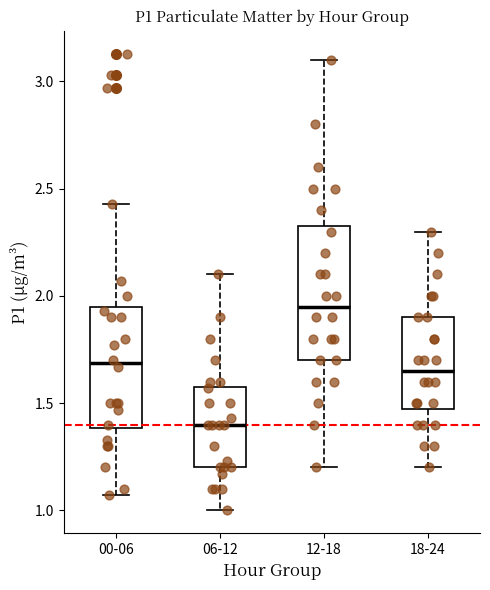

Reading left to right, read every box against the y-axis: the position of its median line, the range the box covers, and the ends of its whiskers. The values are not printed on the chart, so give them approximately, as read against the axis.

00-06: median 1.70, box 1.40 to 1.95, whiskers 1.05 to 2.45
06-12: median 1.40, box 1.20 to 1.60, whiskers 1.00 to 2.10
12-18: median 1.95, box 1.70 to 2.35, whiskers 1.20 to 3.10
18-24: median 1.65, box 1.50 to 1.90, whiskers 1.20 to 2.30